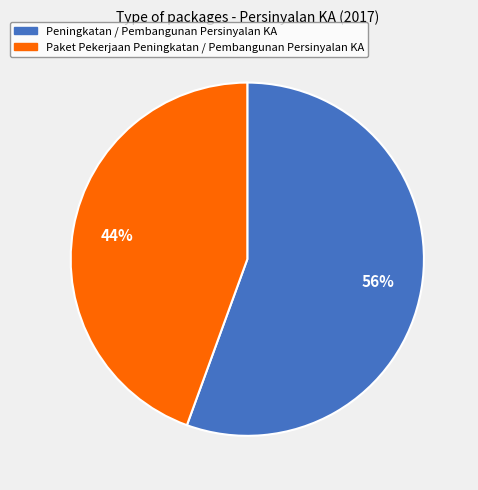

To the nearest percent, what is the average slice percentage?

50%